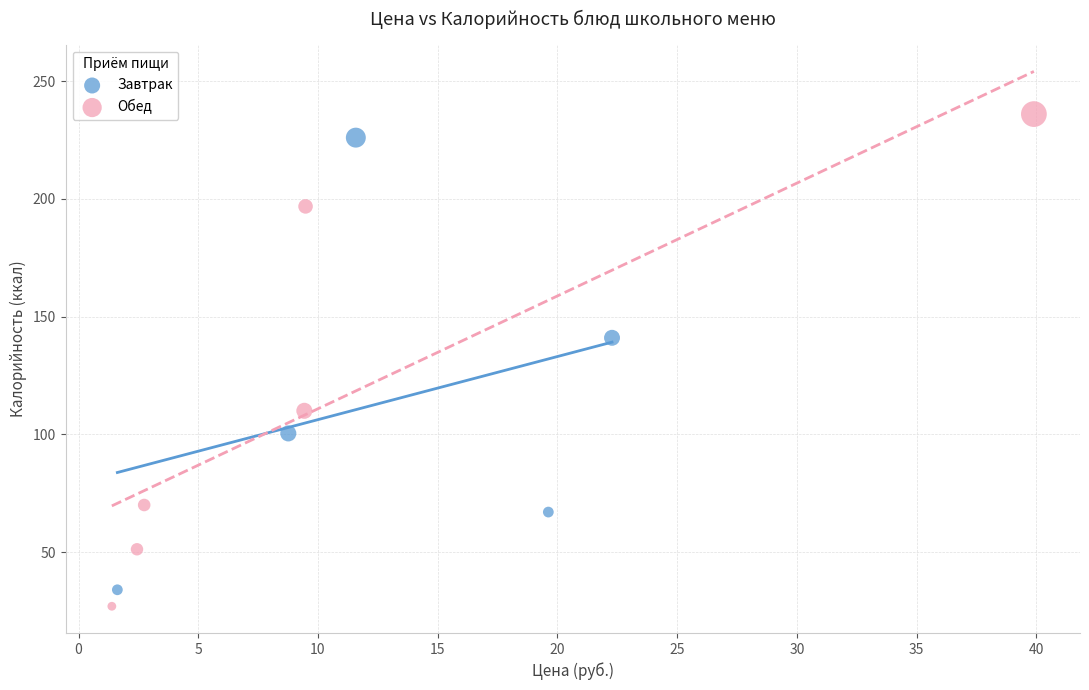

Which series has the widest spread of Y values?

Обед